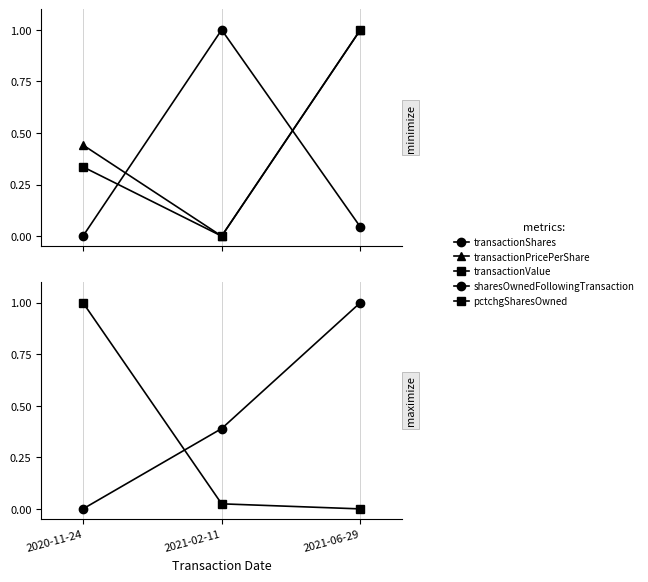

List the labels in order of transactionValue value, largest first.

2021-06-29, 2020-11-24, 2021-02-11